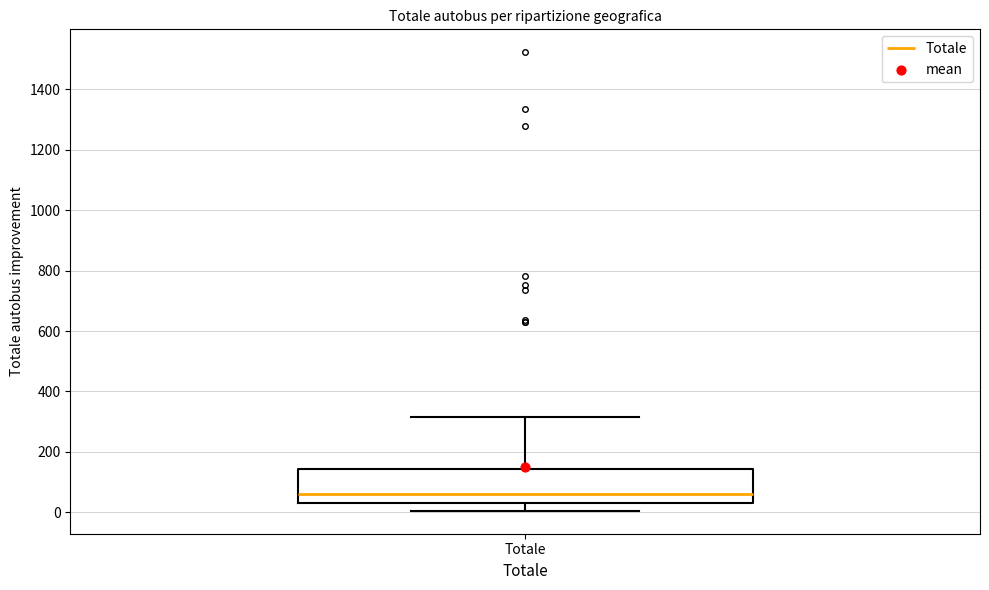

Read this box plot against the y-axis: the position of the median line, the range covered by the box, and the ends of both whiskers. The values are not printed on the chart, so give them approximately, as read against the axis.

median 60, box 40 to 140, whiskers 0 to 320